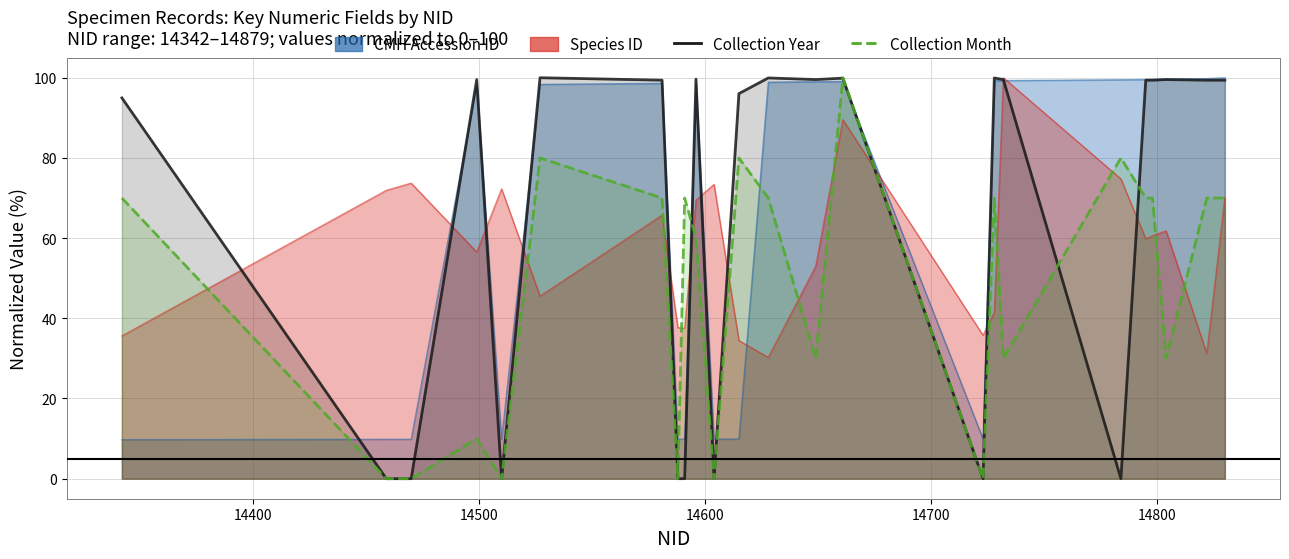

How many values in the Collection Year series exceed 99?

14